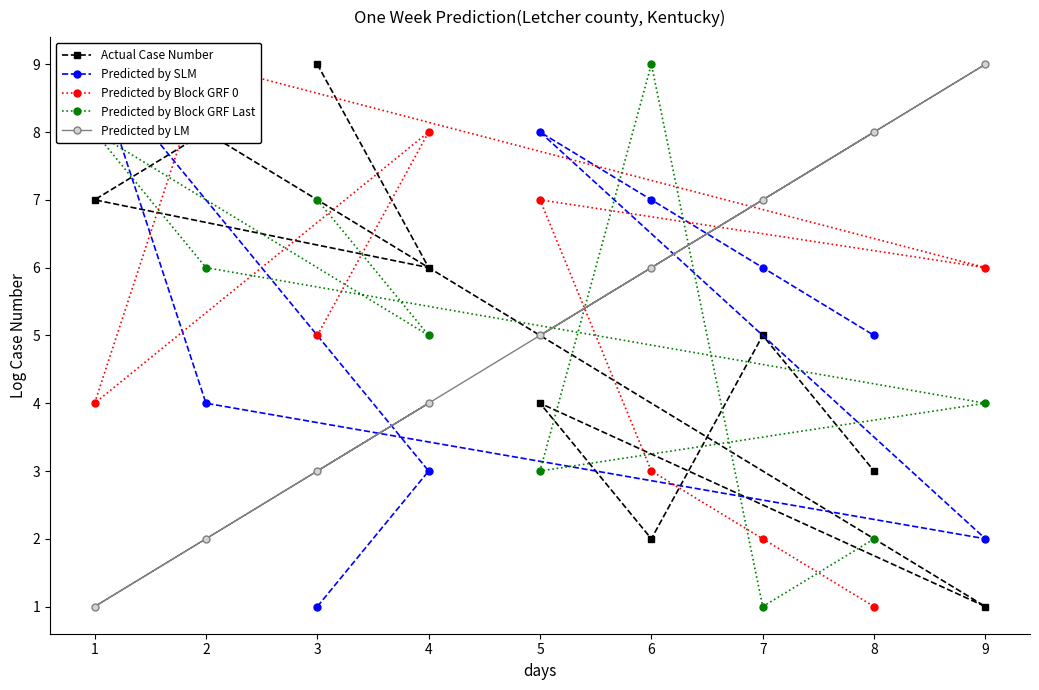

What are all the series names shown in the legend?

Actual Case Number, Predicted by SLM, Predicted by Block GRF 0, Predicted by Block GRF Last, Predicted by LM